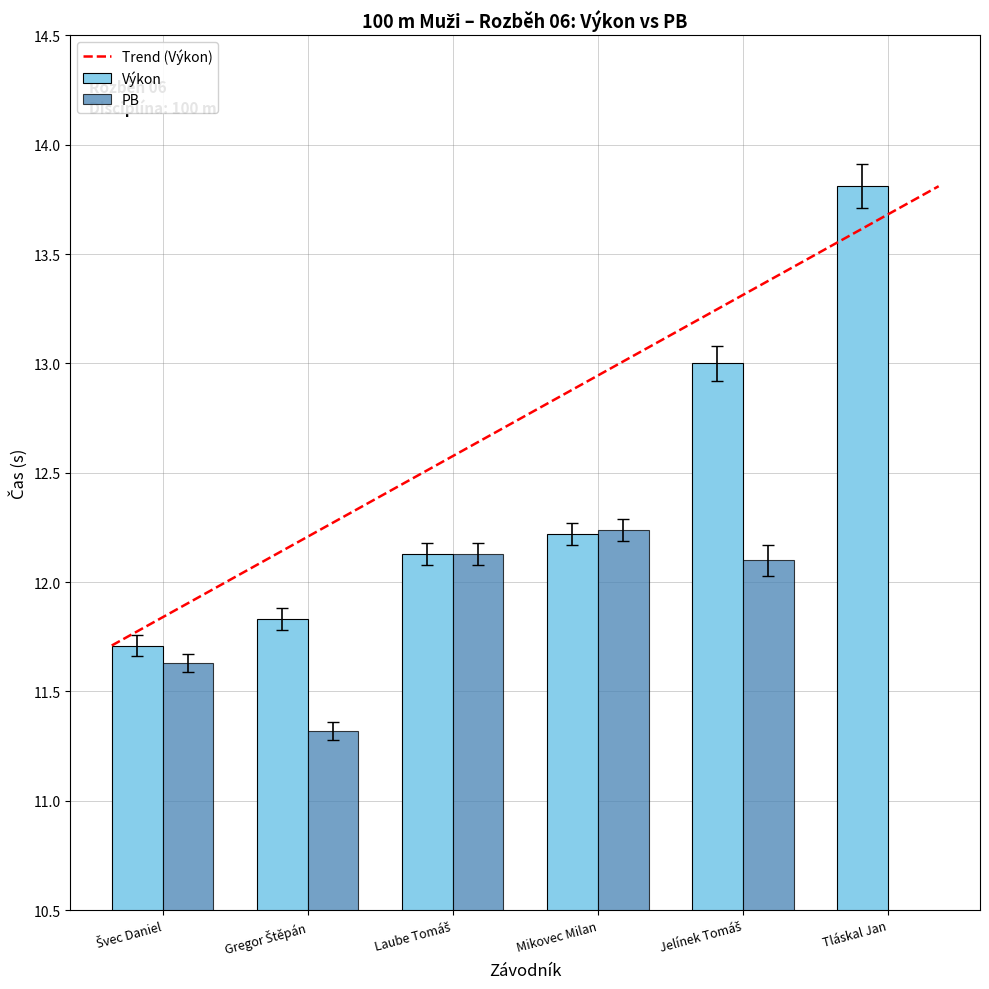

Is the value of PB at Tláskal Jan greater than the value of Výkon at Švec Daniel?

No